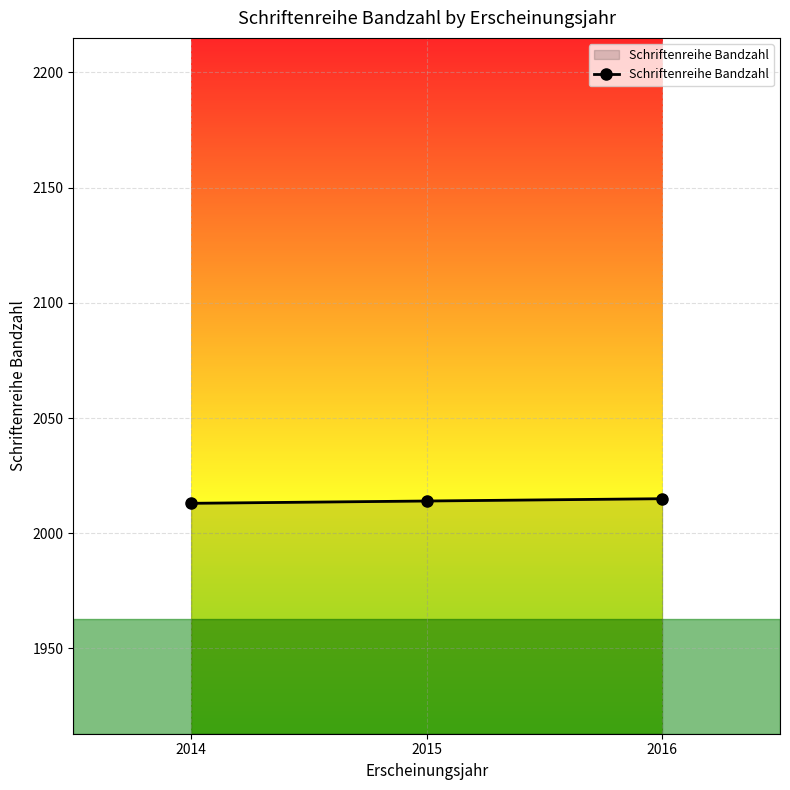

What is the approximate value at 2016?

2015